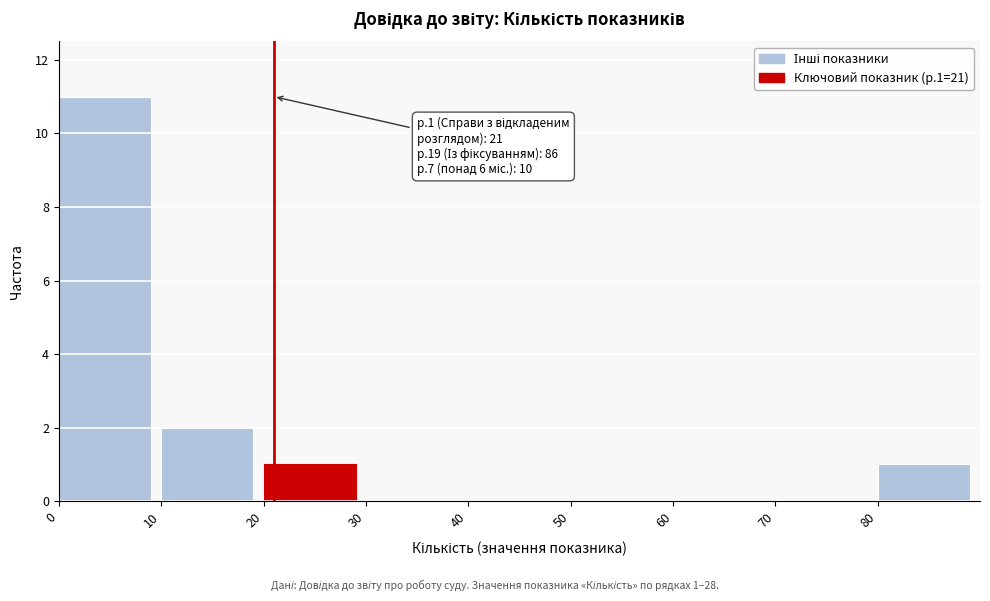

Over which range of the x-axis is the bar tallest?

0 to 10